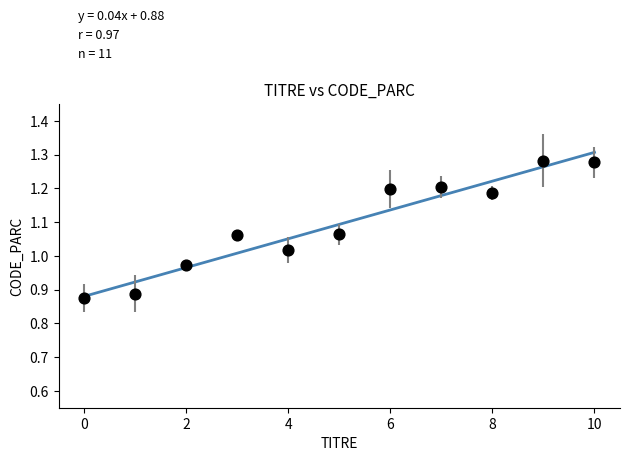

What is the range of Y values (max minus min)?

0.4